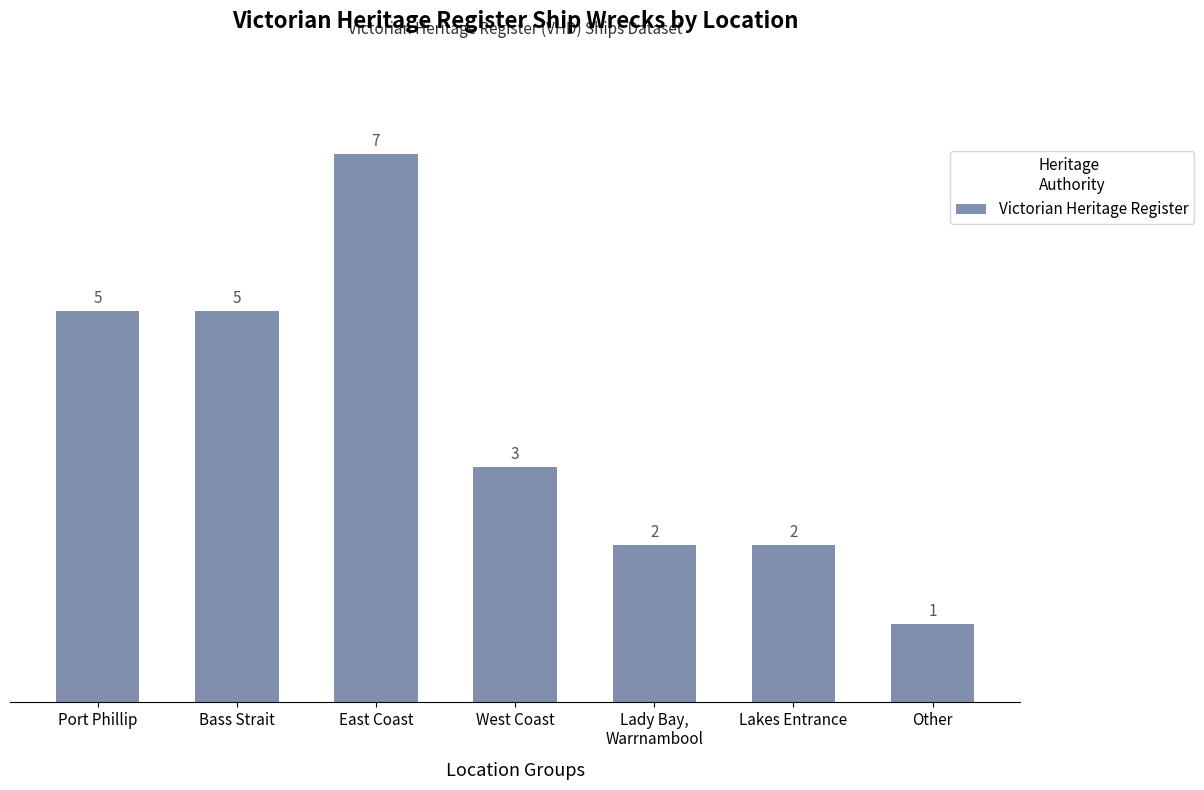

Which label corresponds to the smallest value in the chart?

Other